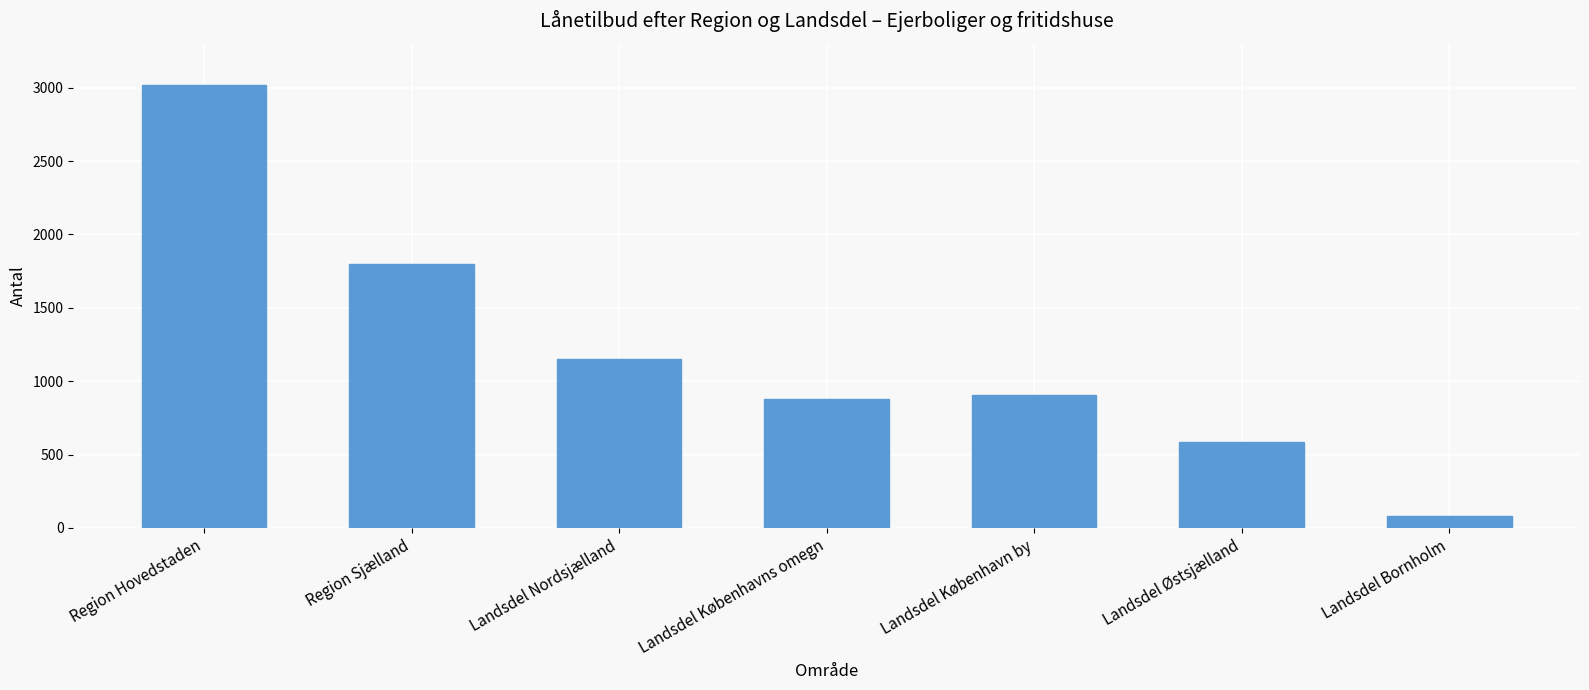

What is the label of the 7th bar from the left?

Landsdel Bornholm